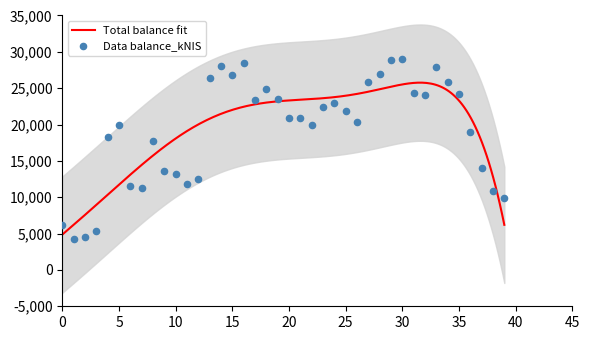

What is the lowest value of the Total balance fit series?

4866.1